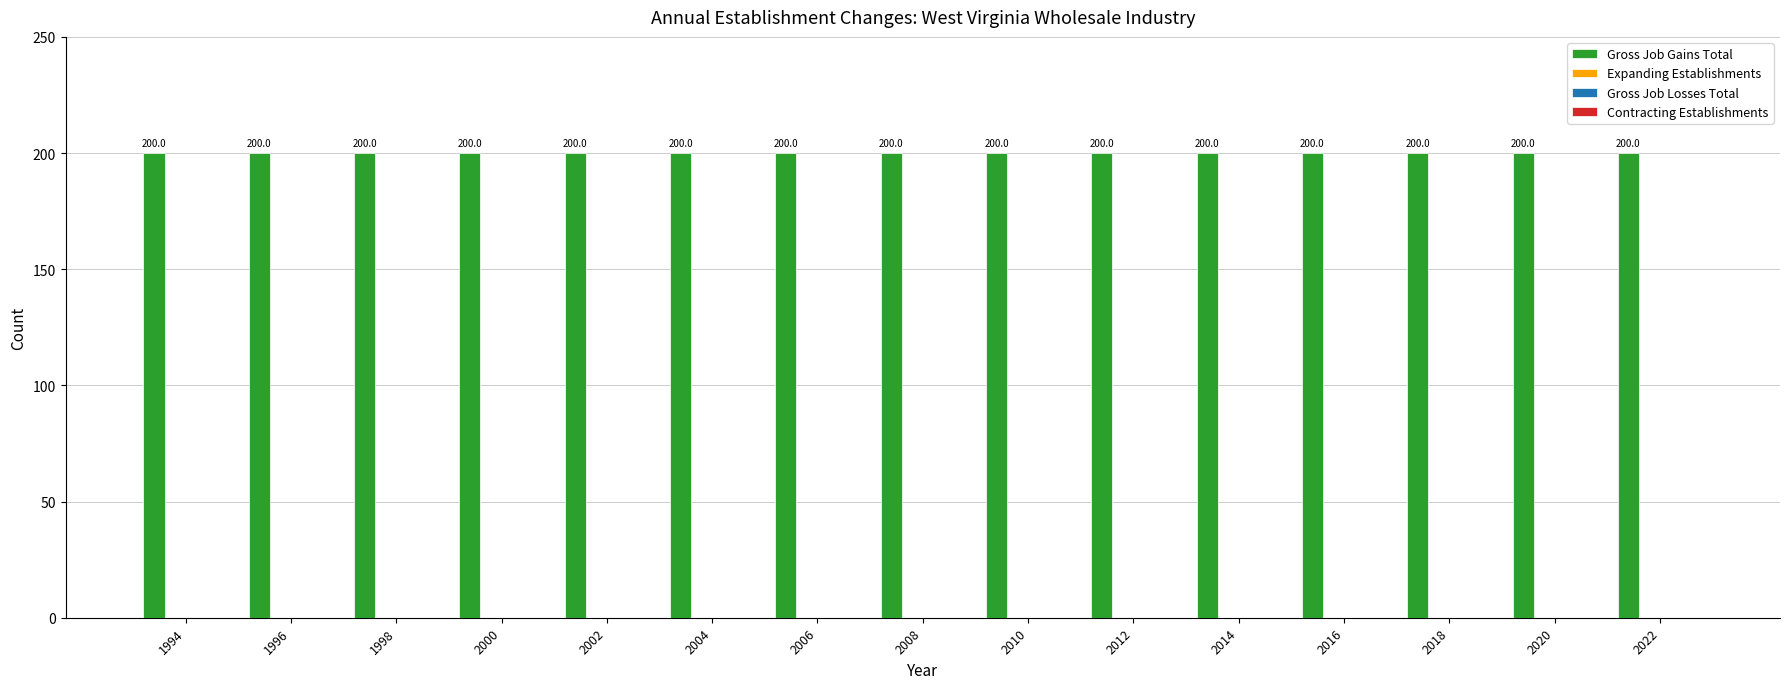

How many bars are there in each group?

4